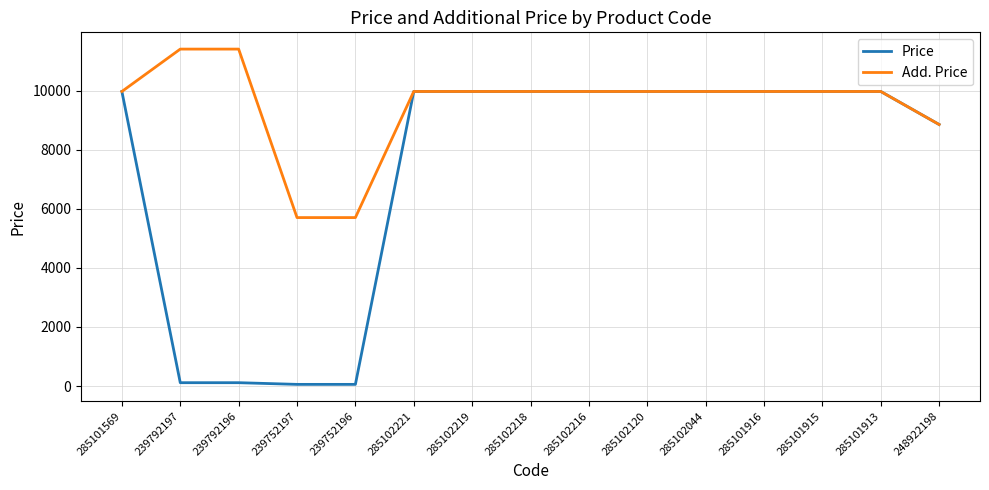

Rank the series by their average value, from lowest to highest.

Price, Add. Price